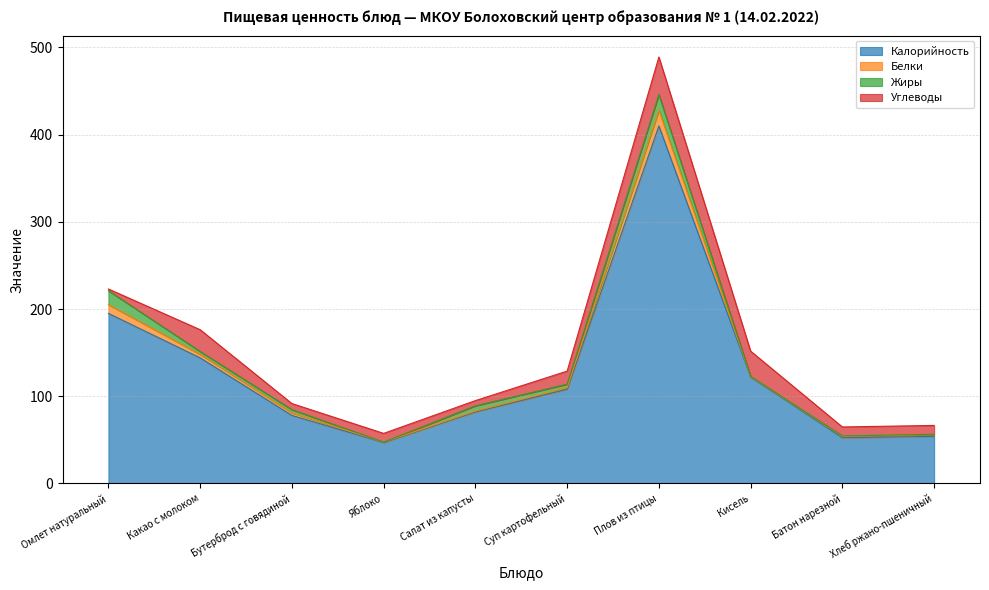

Is the value of Углеводы at Салат из капусты greater than the value of Калорийность at Какао с молоком?

No